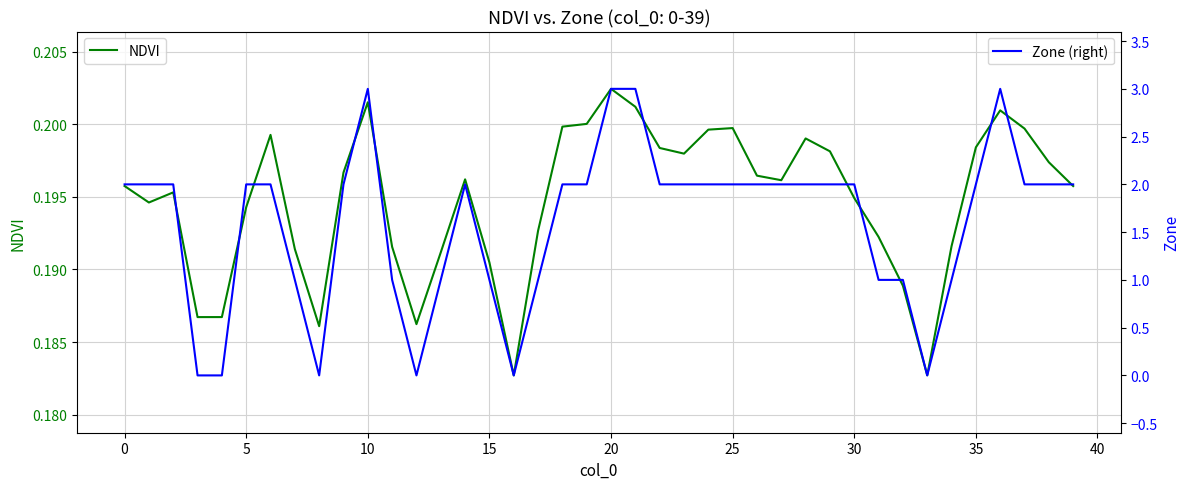

True or false: NDVI has a value of 0.3 at 0.

False